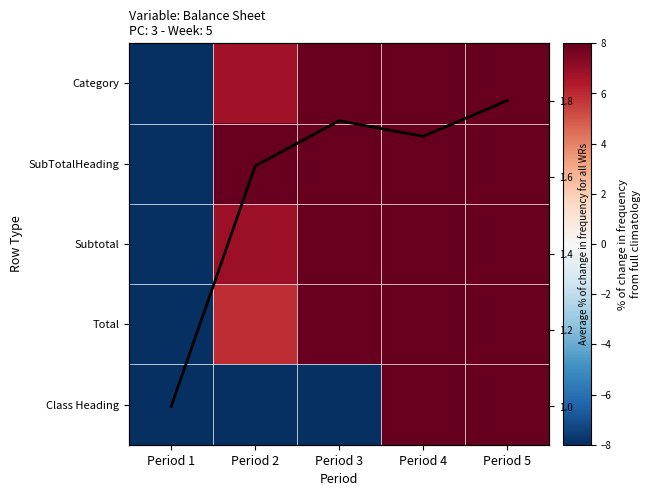

How many positive values does the Total series have?

4